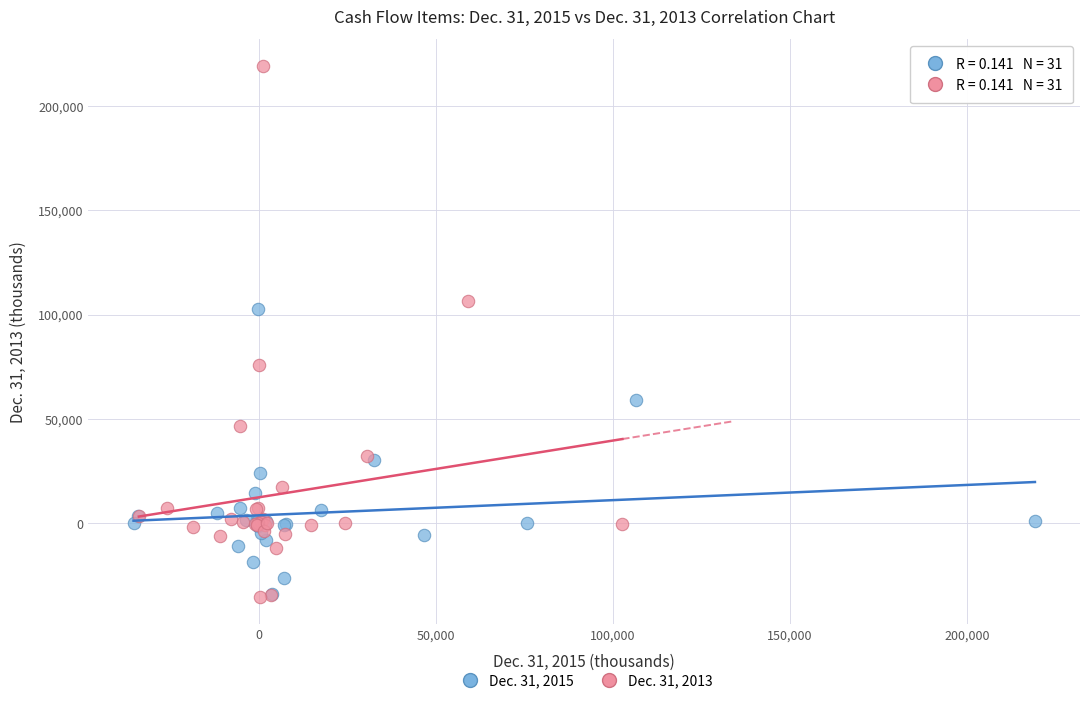

Which series has the widest spread of Y values?

Dec. 31, 2013